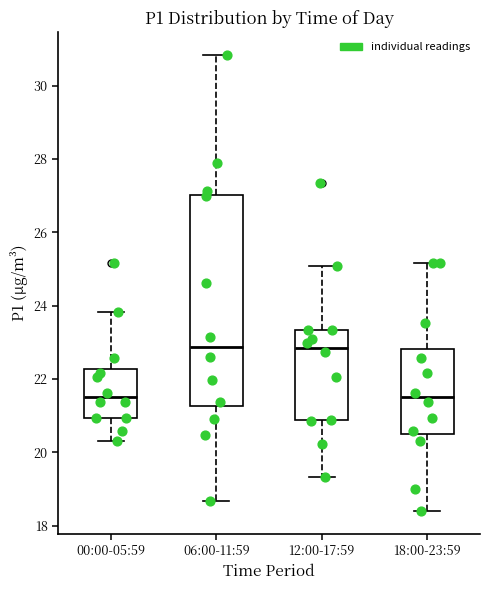

Which box is the tallest, from its lower edge to its upper edge?

06:00-11:59